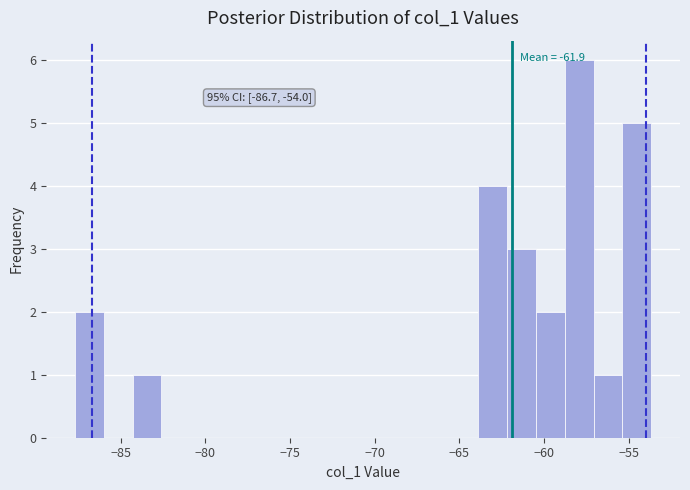

Around what value on the x-axis is the tallest bar? Give the approximate position of its centre, as read against the axis.

-58.0